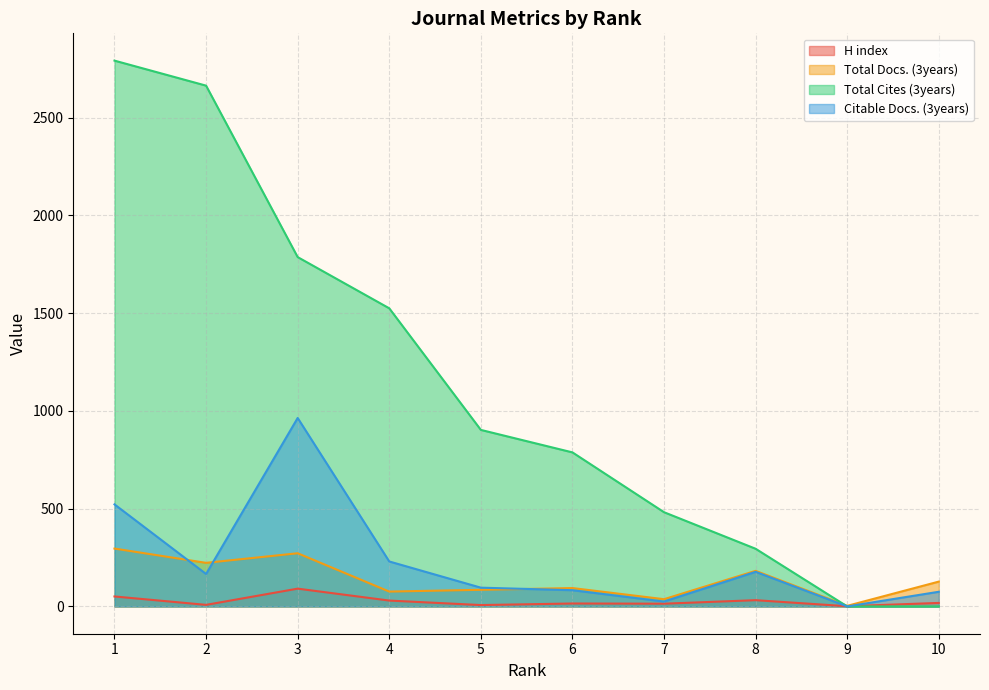

What is the maximum value shown in the chart?

2792